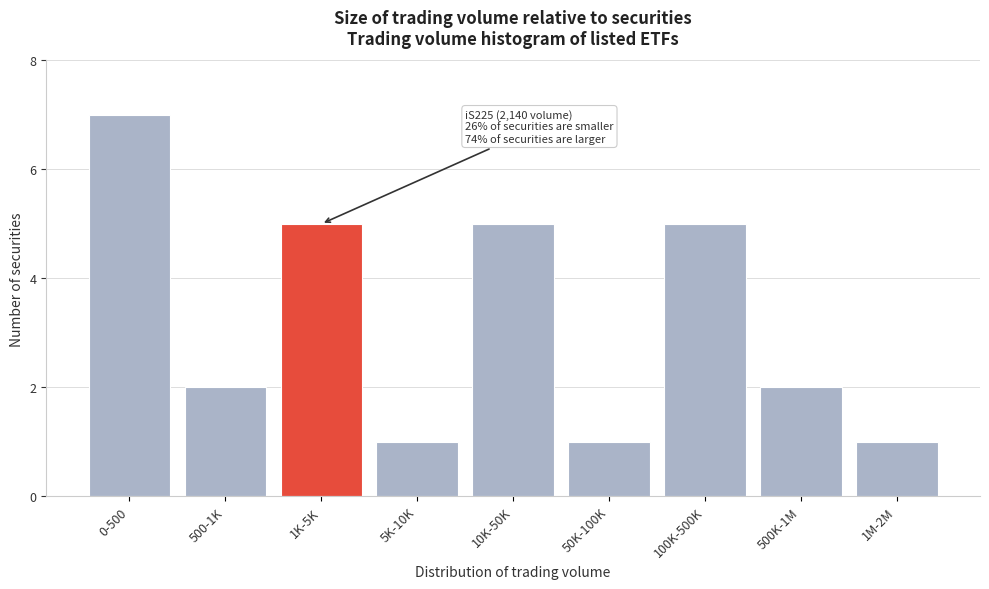

Reading left to right, what are all the values shown in this chart?

0-500=7	500-1K=2	1K-5K=5	5K-10K=1	10K-50K=5	50K-100K=1	100K-500K=5	500K-1M=2	1M-2M=1